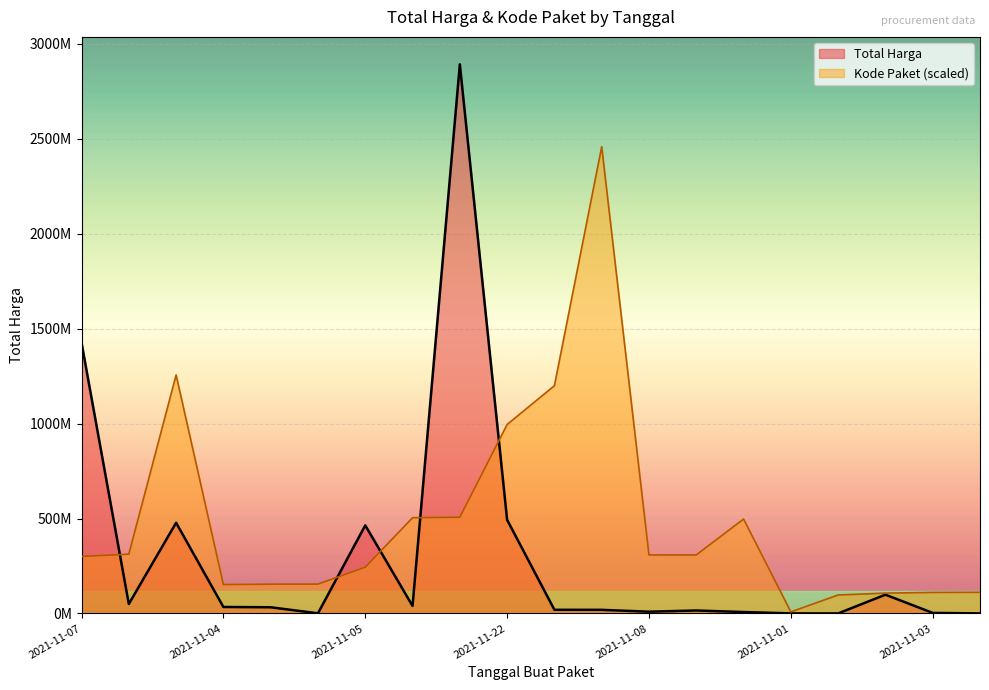

Is it true that Total Harga equals 49730040.0 at 2021-11-08?

True